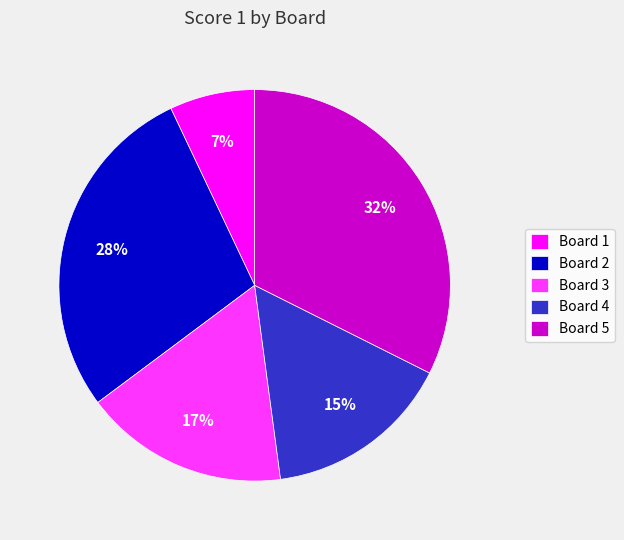

Which slice is the largest?

Board 5